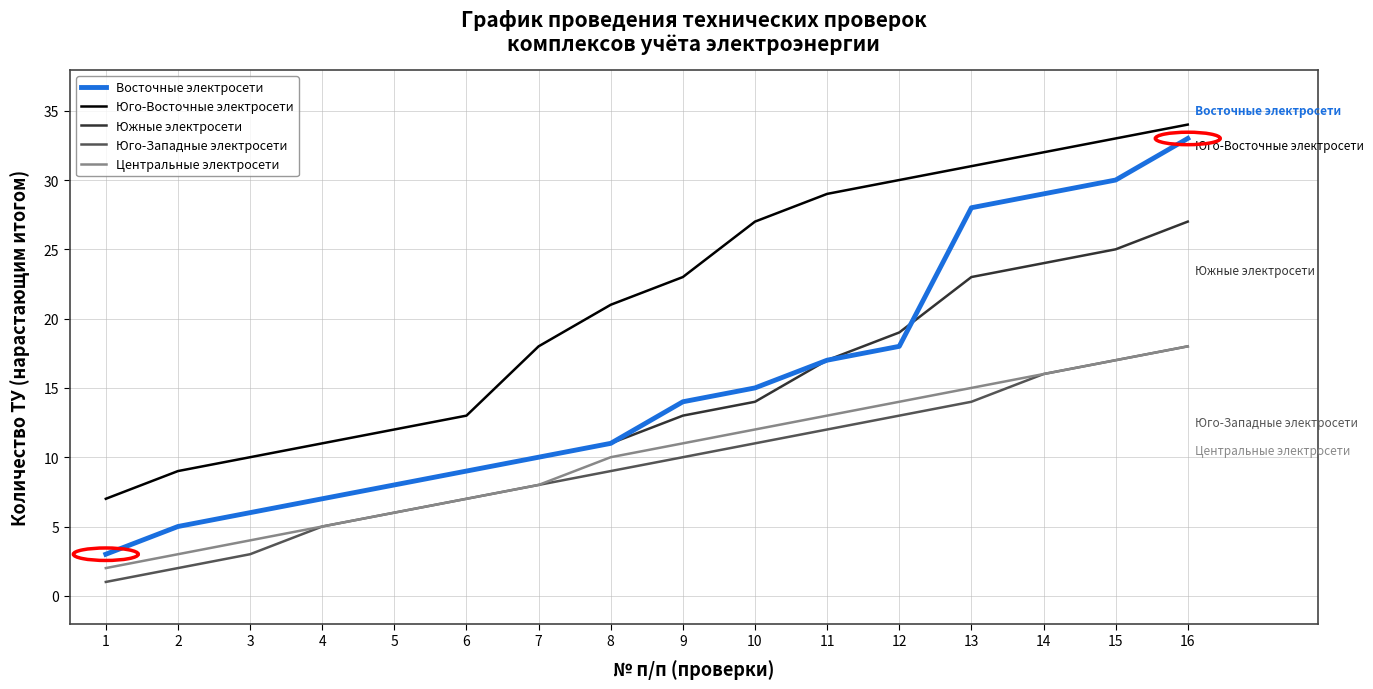

What is the average value of the Восточные электросети series?

15